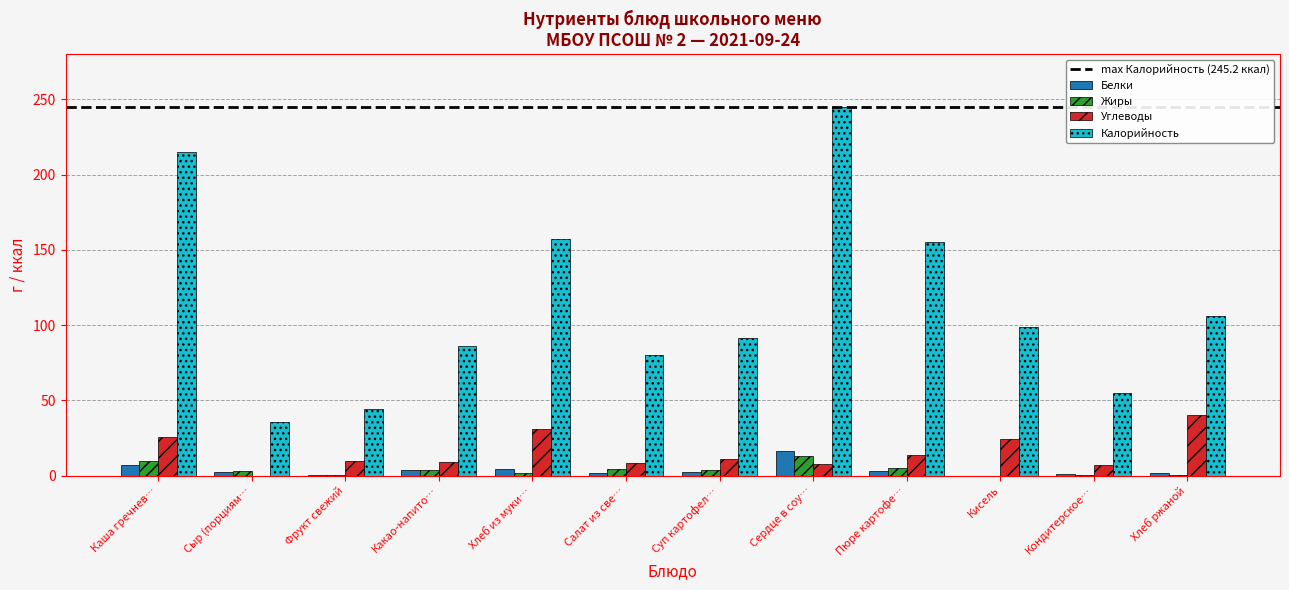

The value of Калорийность at Хлеб из муки… is 100.7. True or false?

False